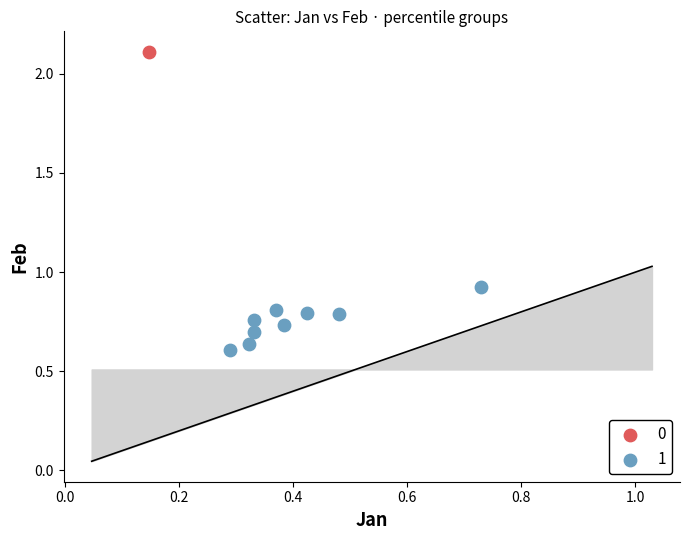

What are all the series names shown in the legend?

0, 1